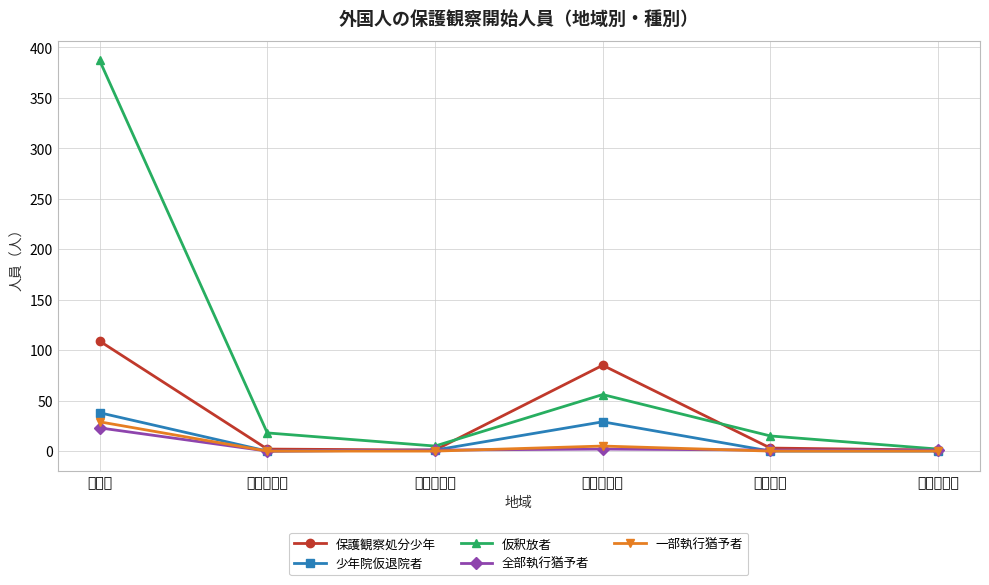

What is the maximum value shown in the chart?

387